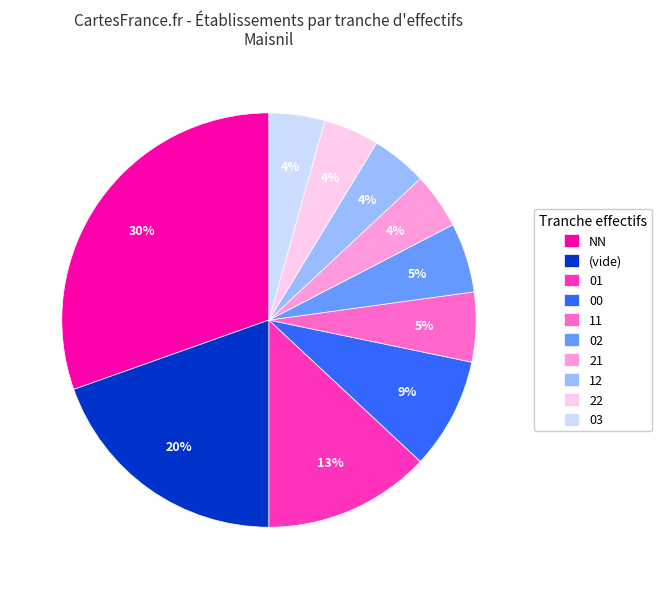

Count the number of slices in the pie.

10